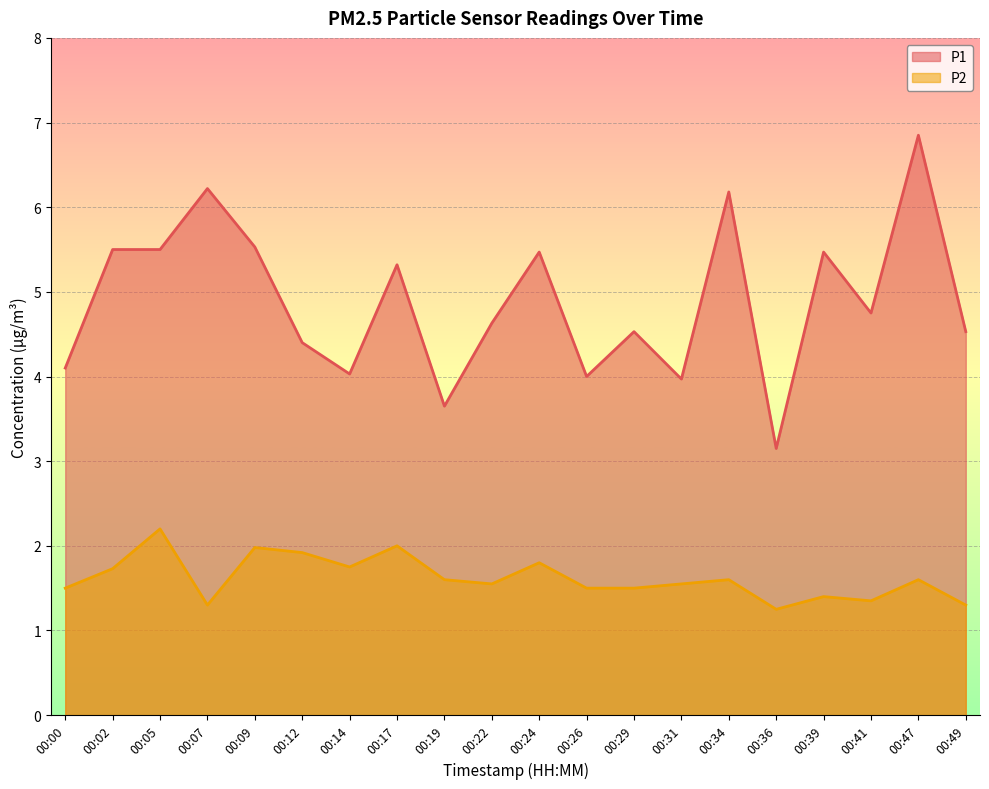

What are all the series names shown in the legend?

P1, P2